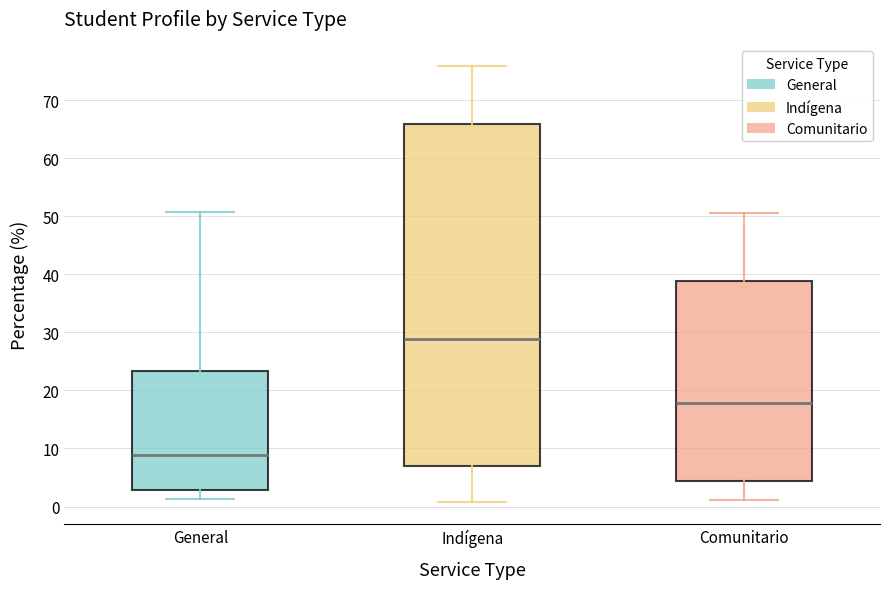

Which box is the tallest, from its lower edge to its upper edge?

Indígena